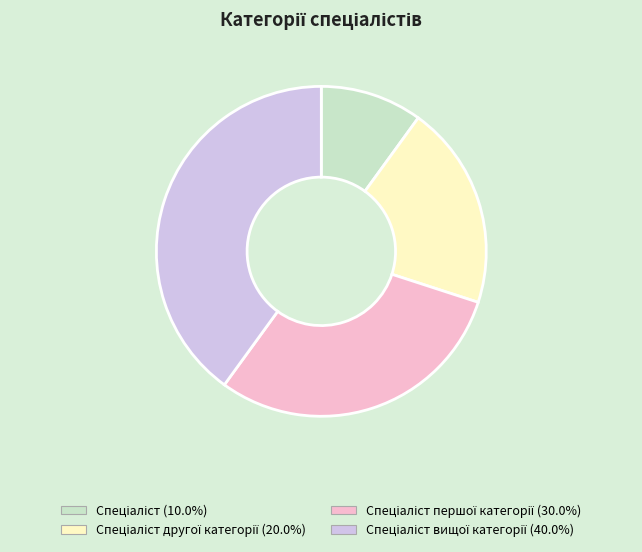

Is there any slice that represents more than half of the pie?

No